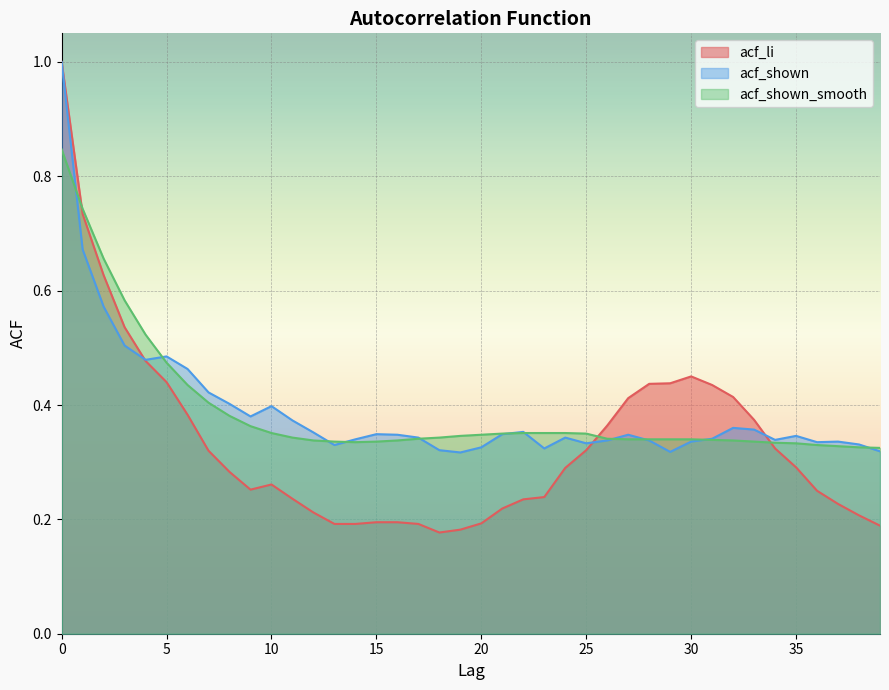

True or false: acf_li has a value of 0.2 at 17.

True